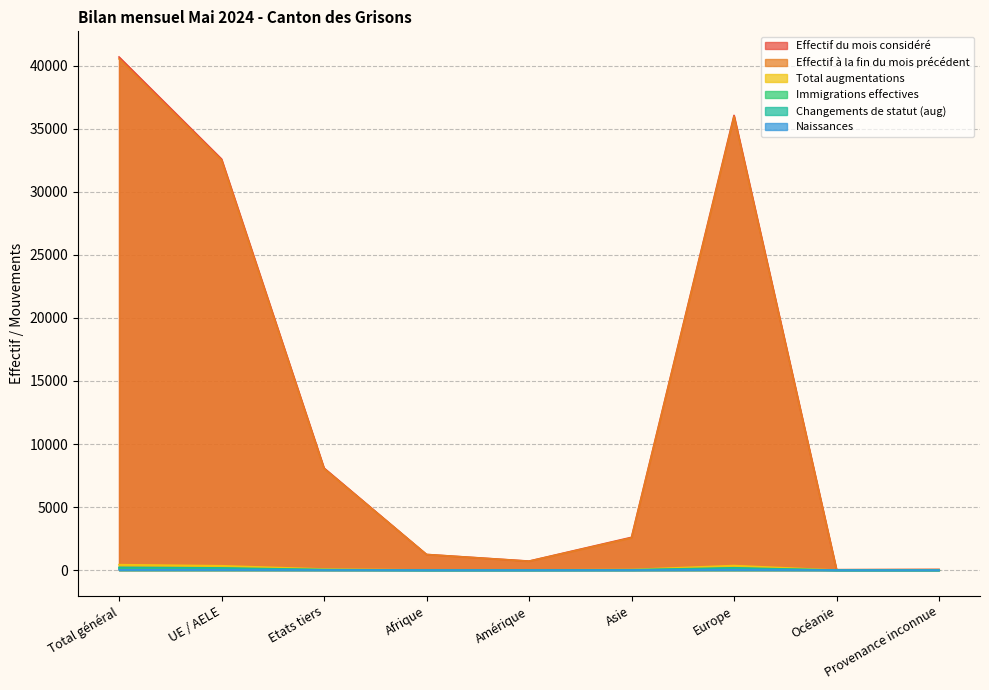

Where does the Total augmentations series first go above 47?

Total général